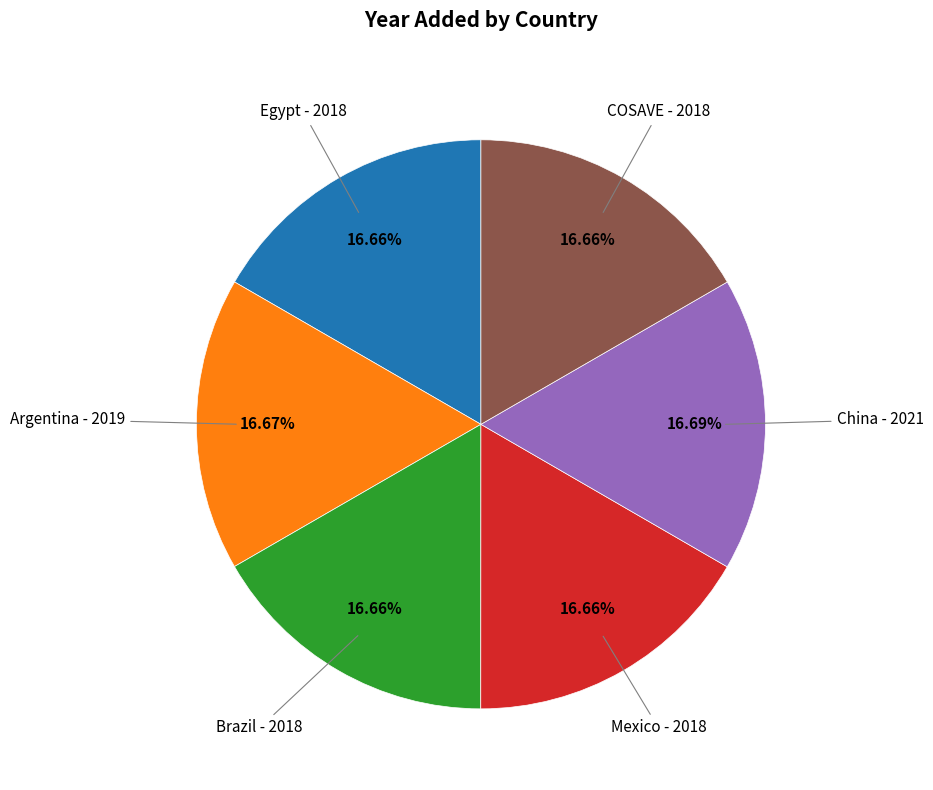

To the nearest percent, what percentage of the pie is Brazil?

17%